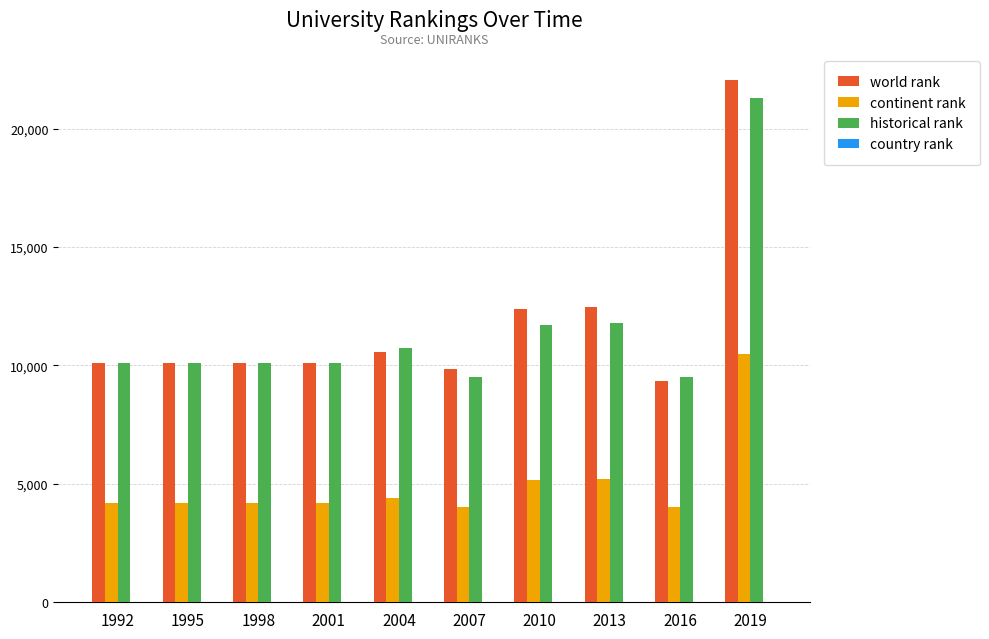

What is the sum of all historical rank values?

115008